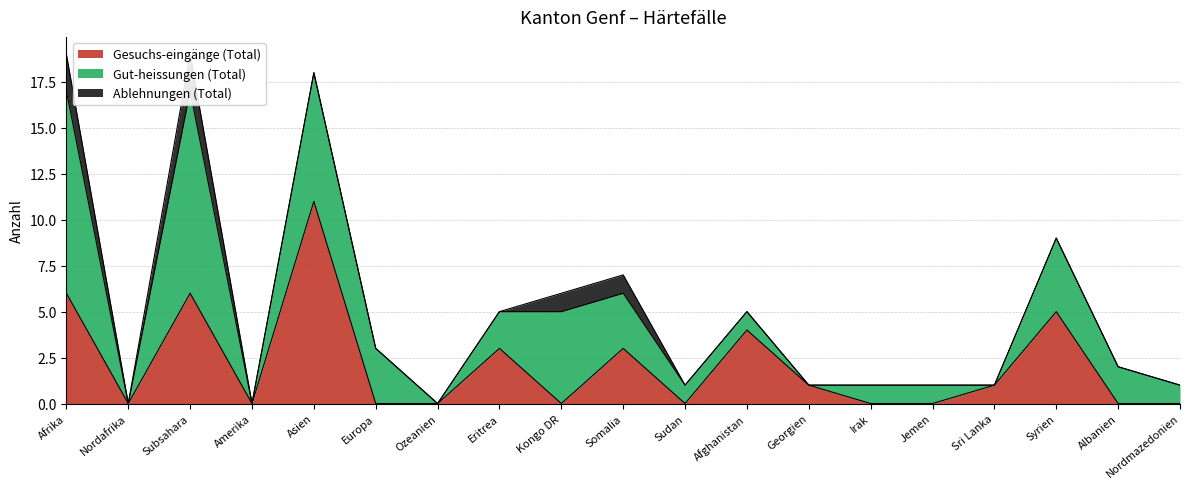

What is the sum of the Gesuchs-eingänge (Total) values at Subsahara and Albanien?

6